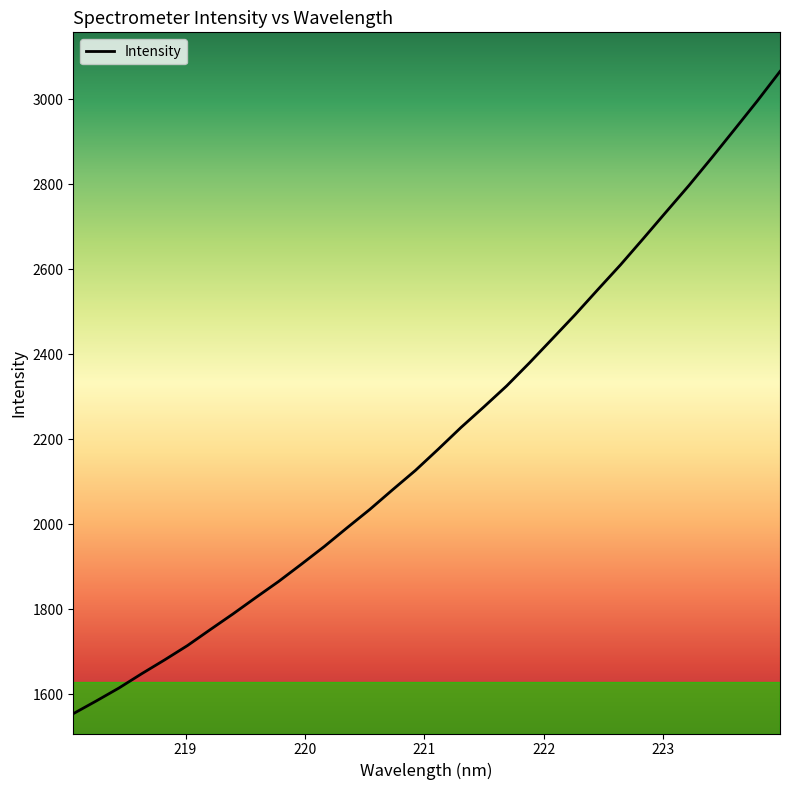

What is the difference between the maximum and minimum values?

1511.2